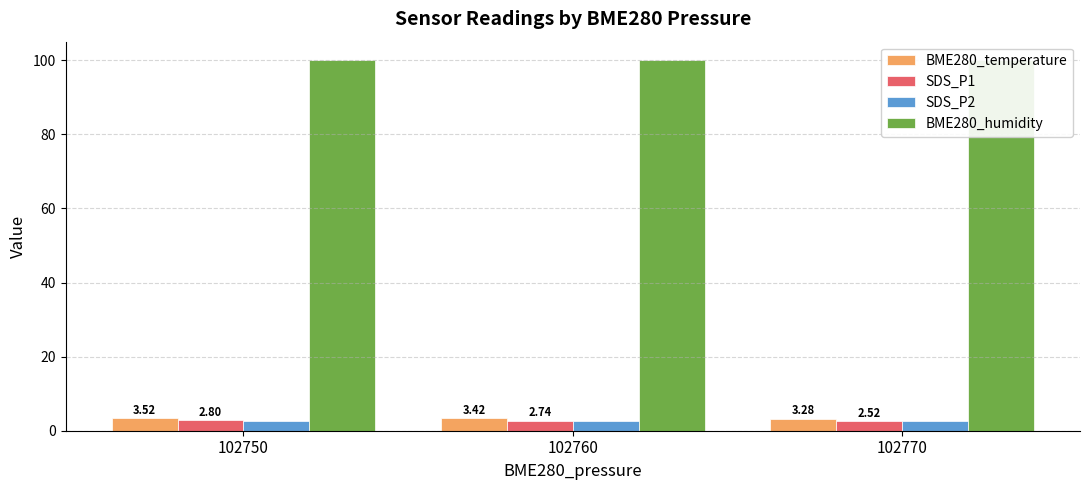

Read the BME280_humidity value at 102770.

100.0